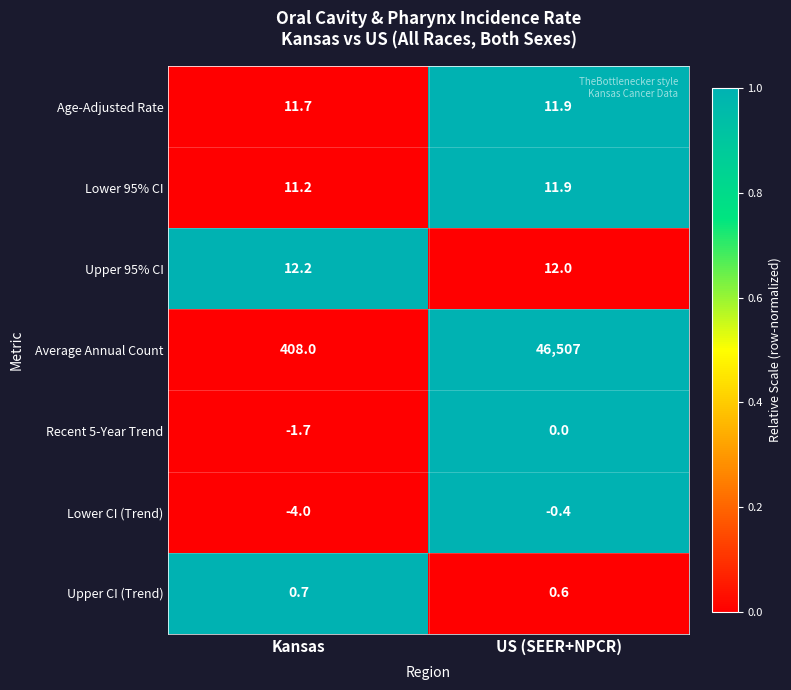

Reading right to left, extract all data points from this chart.

Age-Adjusted Rate: 11.9	11.7
Lower 95% CI: 11.9	11.2
Upper 95% CI: 12.0	12.2
Average Annual Count: 46507.0	408.0
Recent 5-Year Trend: 0.0	-1.7
Lower CI (Trend): -0.4	-4.0
Upper CI (Trend): 0.6	0.7